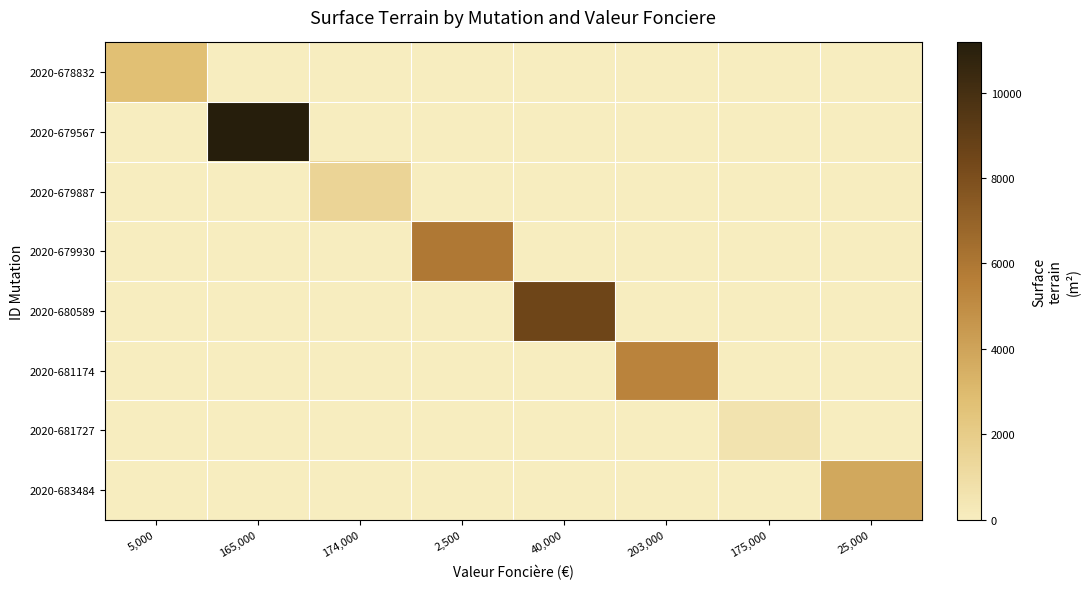

Reading left to right, transcribe all the data shown in this chart.

2020-678832: 5,000=2710	165,000=0	174,000=0	2,500=0	40,000=0	203,000=0	175,000=0	25,000=0
2020-679567: 5,000=0	165,000=11175	174,000=0	2,500=0	40,000=0	203,000=0	175,000=0	25,000=0
2020-679887: 5,000=0	165,000=0	174,000=1486	2,500=0	40,000=0	203,000=0	175,000=0	25,000=0
2020-679930: 5,000=0	165,000=0	174,000=0	2,500=5900	40,000=0	203,000=0	175,000=0	25,000=0
2020-680589: 5,000=0	165,000=0	174,000=0	2,500=0	40,000=8550	203,000=0	175,000=0	25,000=0
2020-681174: 5,000=0	165,000=0	174,000=0	2,500=0	40,000=0	203,000=5385	175,000=0	25,000=0
2020-681727: 5,000=0	165,000=0	174,000=0	2,500=0	40,000=0	203,000=0	175,000=610	25,000=0
2020-683484: 5,000=0	165,000=0	174,000=0	2,500=0	40,000=0	203,000=0	175,000=0	25,000=3800